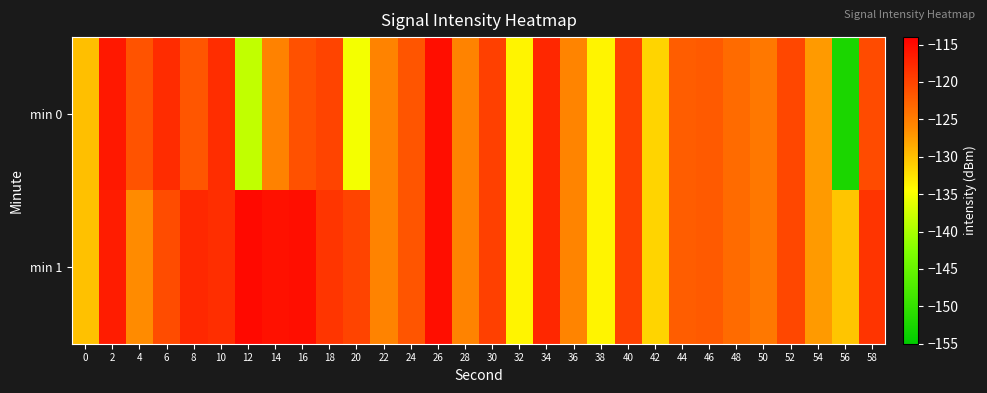

At which category does the chart reach its peak across all series?

12